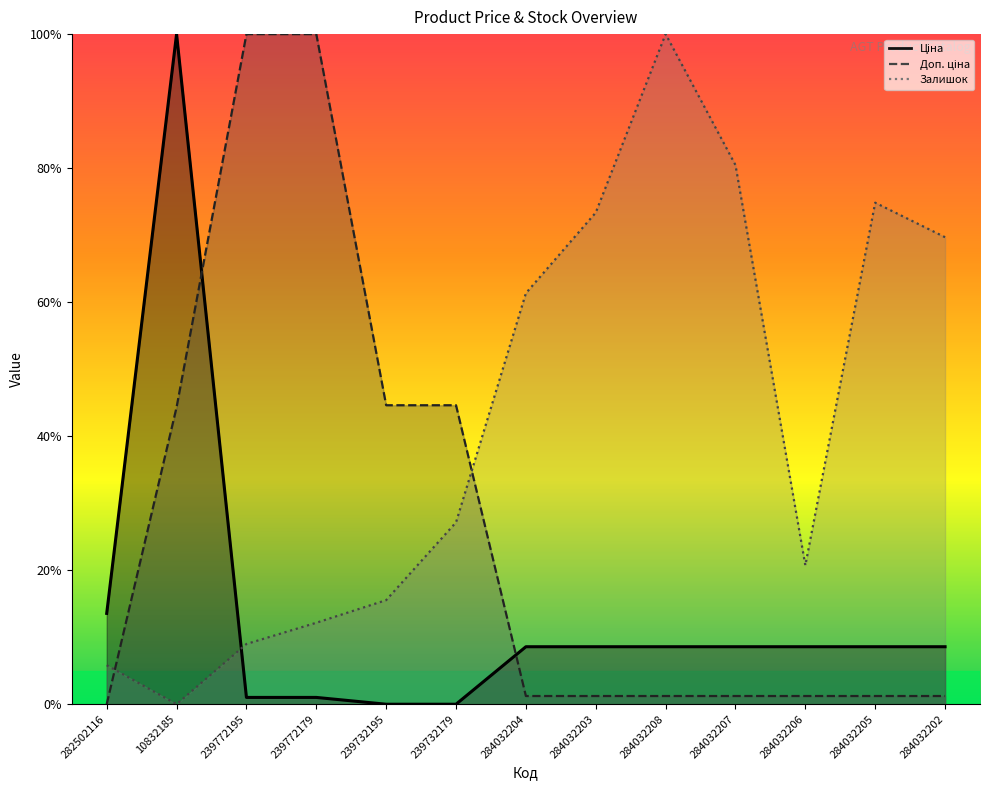

Does the chart display data point markers on the line(s)?

No